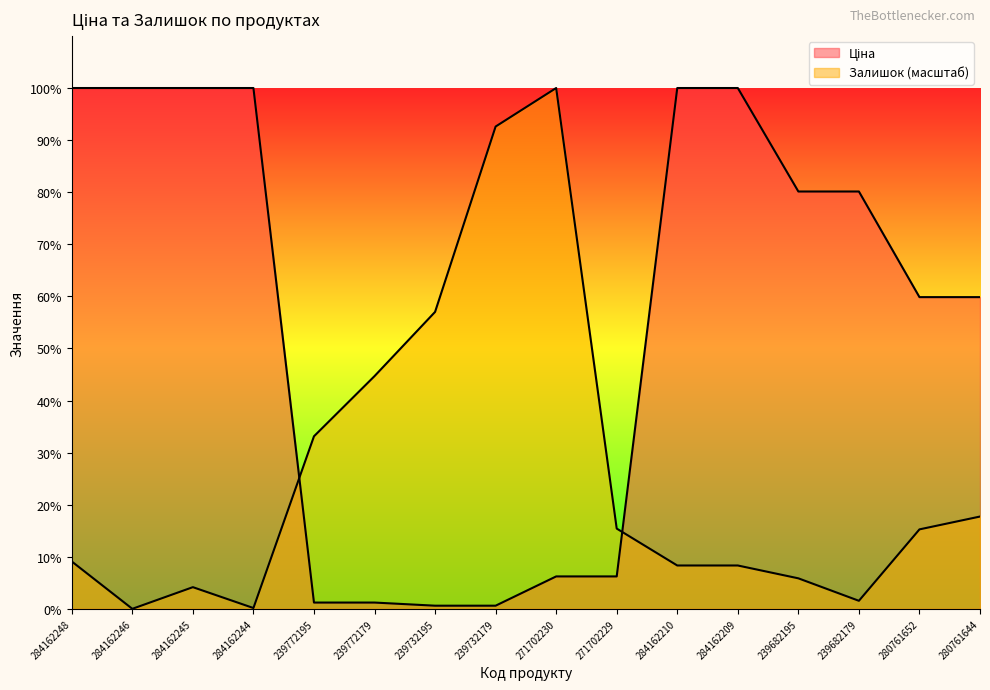

What is the sum of the Залишок values at 271702229 and 239682195?

2002.4